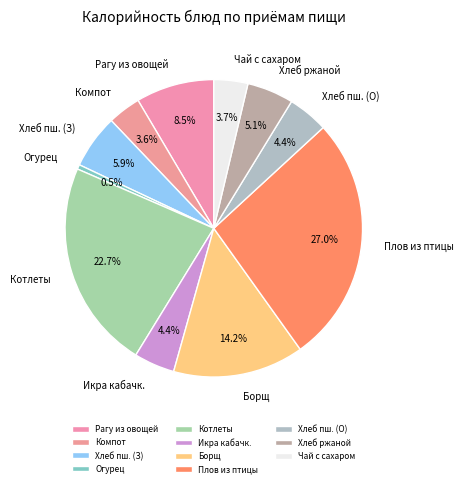

Does Плов из птицы represent more than half of the total?

No